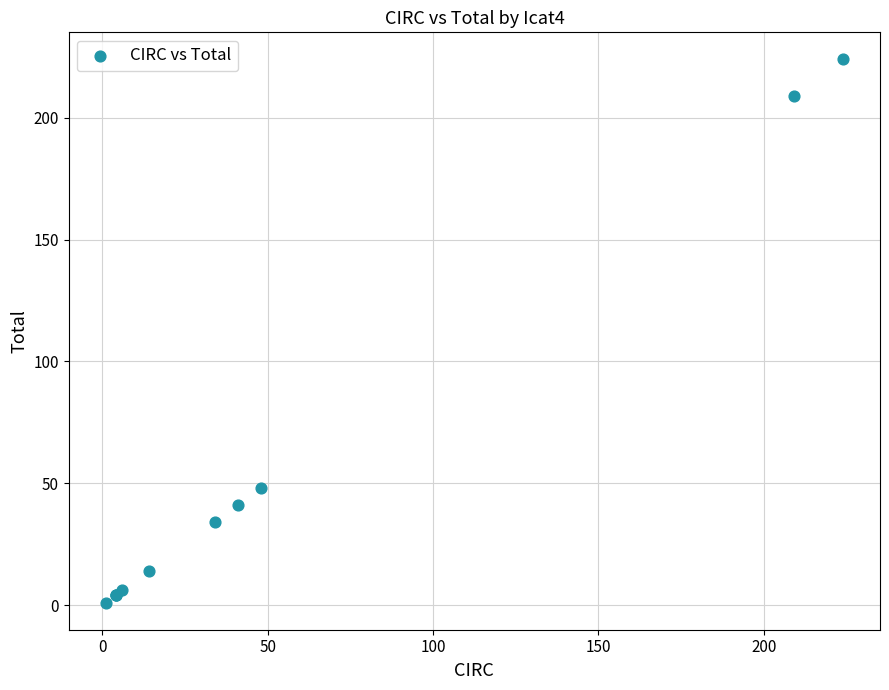

What Y value in the scatter plot is closest to 112?

48